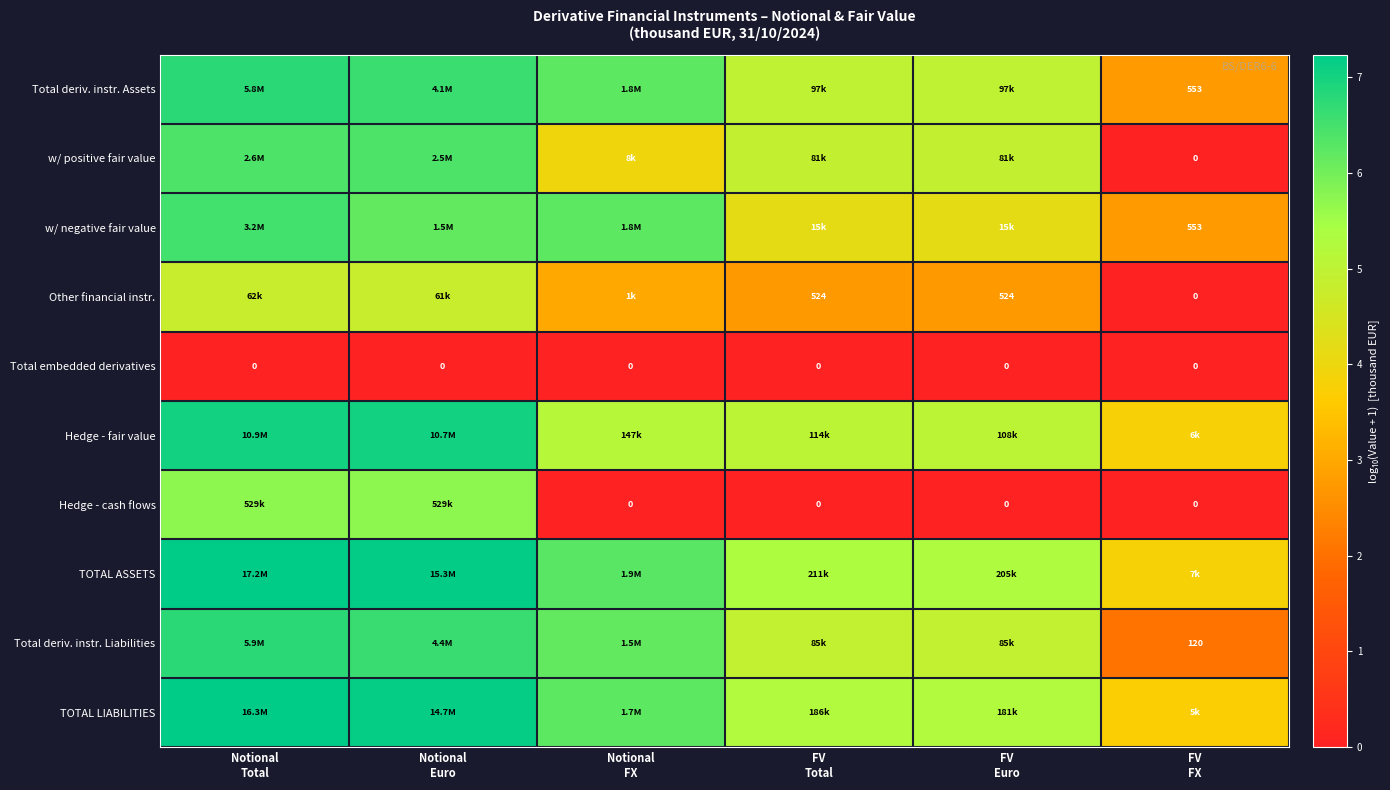

Is it true that Hedge - cash flows equals 9.7 at Notional Euro?

False